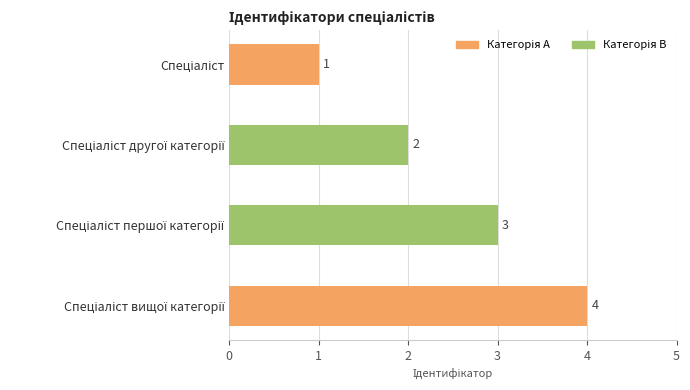

How many data points does each series have?

4